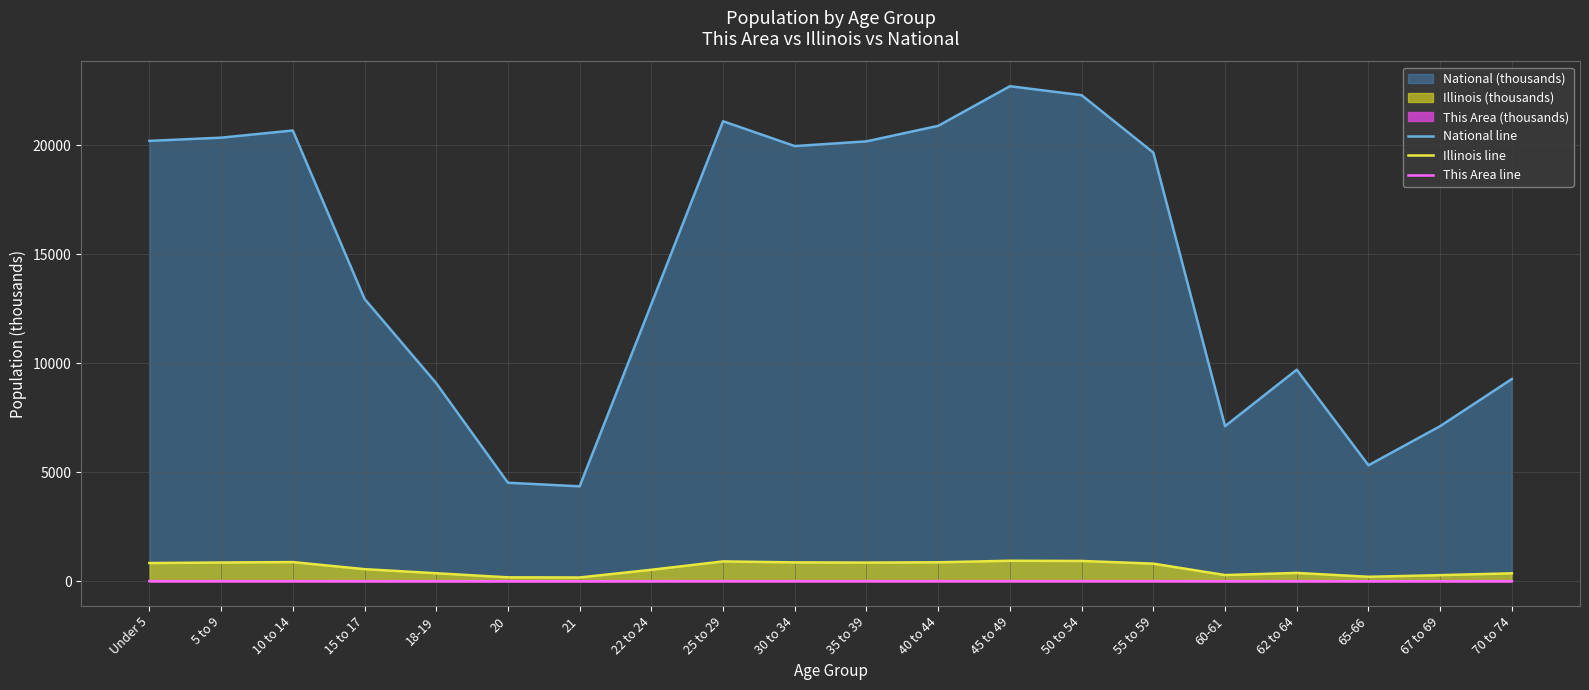

True or false: National line and This Area line cross at least once.

False